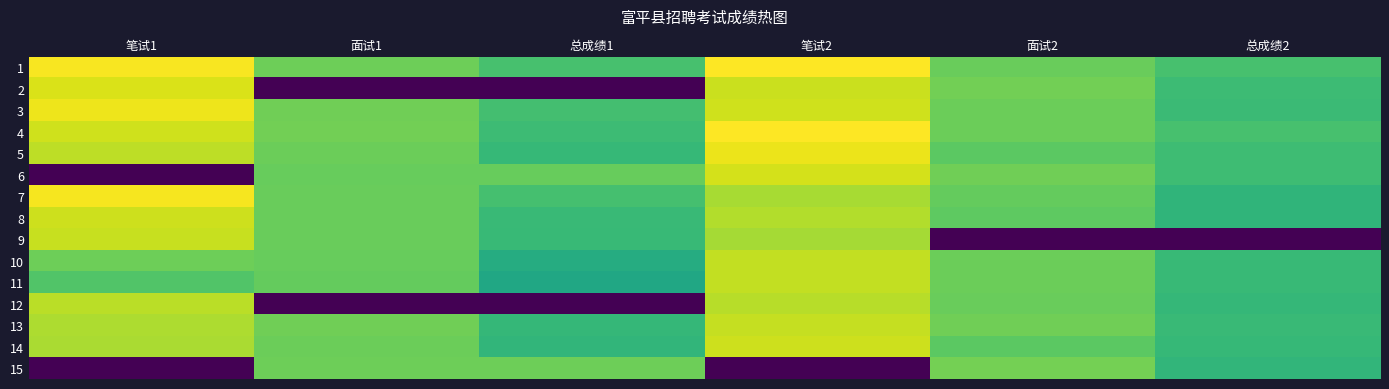

Which has a higher value, 总成绩2 or 面试1?

面试1